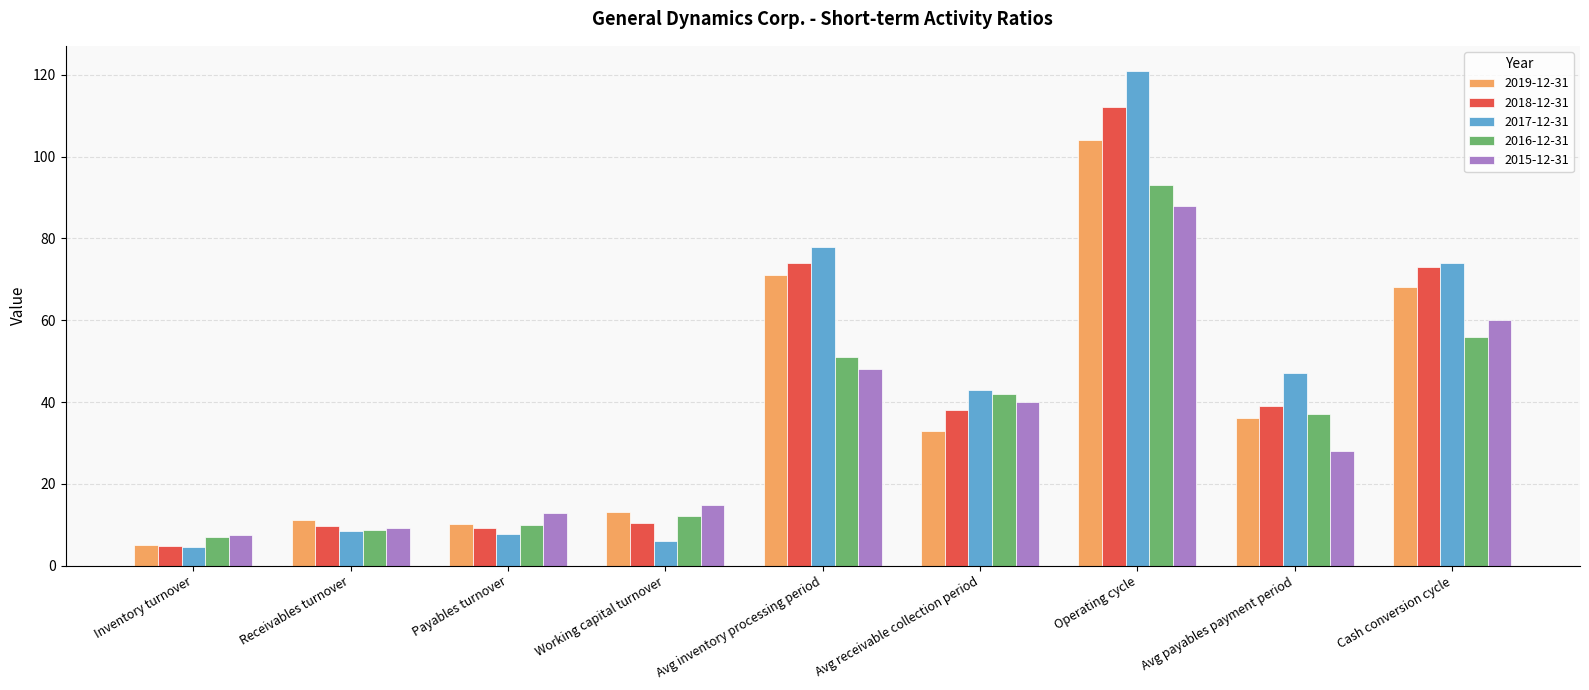

What is the sum of the 2018-12-31 values at Avg inventory processing period and Cash conversion cycle?

147.0